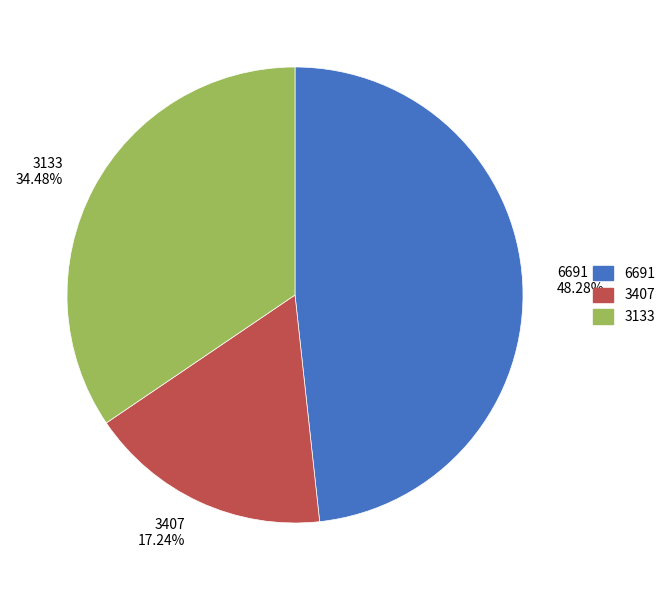

Approximately how many times larger is the value at 3407 compared to 6691?

0.4